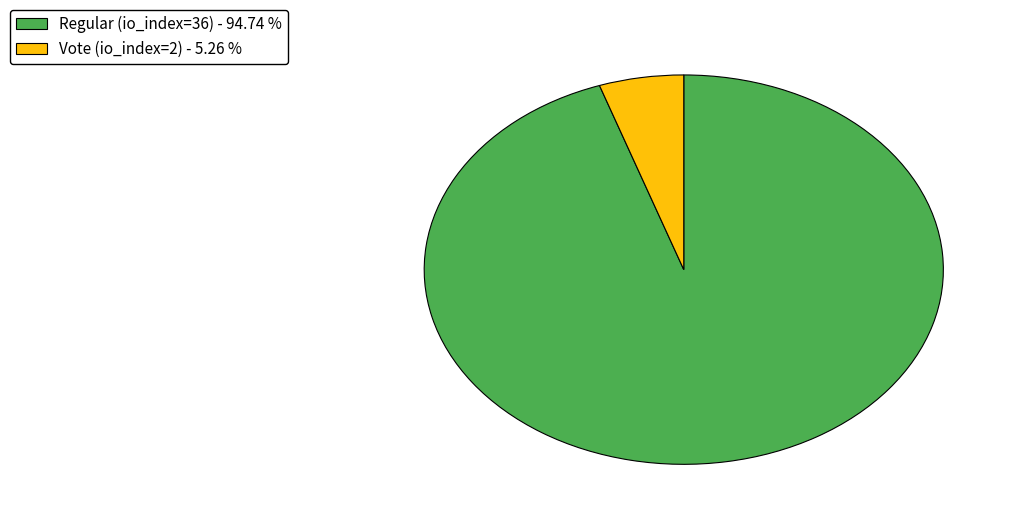

Rank the categories by value from highest to lowest.

Regular (io_index=36), Vote (io_index=2)